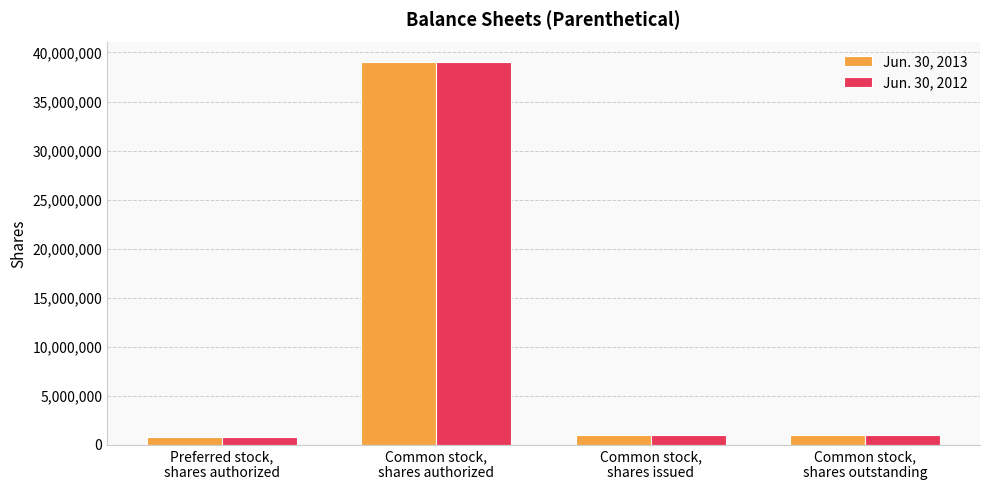

How many values in the Jun. 30, 2012 series are below 998275?

1